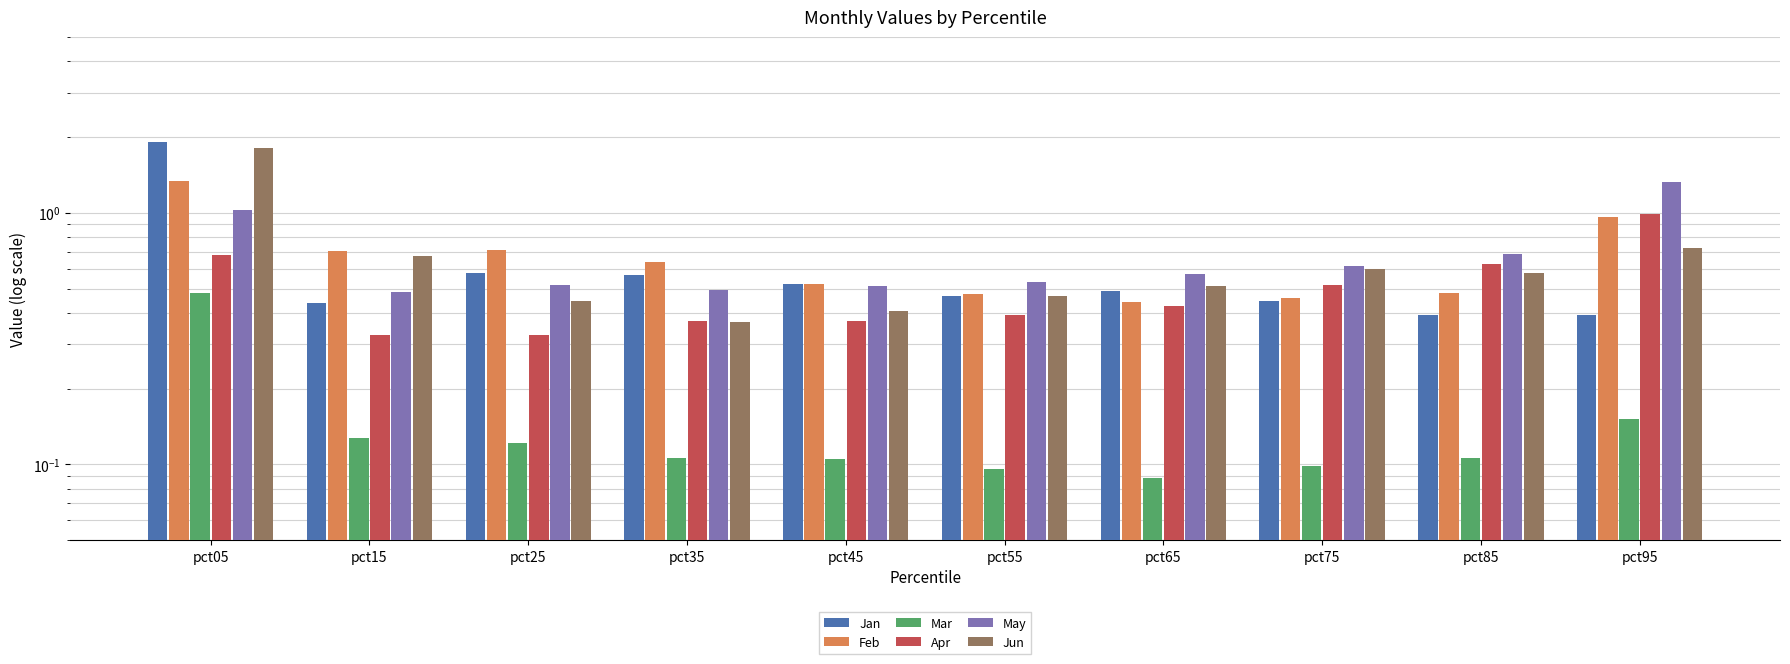

List the series in order of their peak value, highest first.

Jan, Jun, Feb, May, Apr, Mar